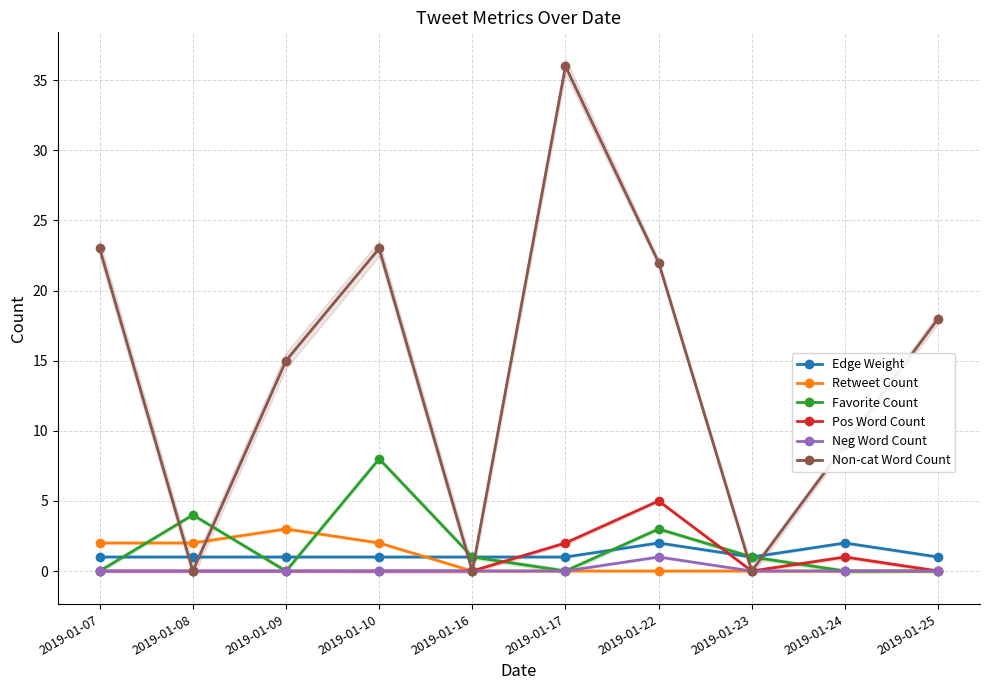

Reading left to right, extract all data points from this chart.

Edge Weight: 2019-01-07=1	2019-01-08=1	2019-01-09=1	2019-01-10=1	2019-01-16=1	2019-01-17=1	2019-01-22=2	2019-01-23=1	2019-01-24=2	2019-01-25=1
Retweet Count: 2019-01-07=2	2019-01-08=2	2019-01-09=3	2019-01-10=2	2019-01-16=0	2019-01-17=0	2019-01-22=0	2019-01-23=0	2019-01-24=0	2019-01-25=0
Favorite Count: 2019-01-07=0	2019-01-08=4	2019-01-09=0	2019-01-10=8	2019-01-16=1	2019-01-17=0	2019-01-22=3	2019-01-23=1	2019-01-24=0	2019-01-25=0
Pos Word Count: 2019-01-07=0	2019-01-08=0	2019-01-09=0	2019-01-10=0	2019-01-16=0	2019-01-17=2	2019-01-22=5	2019-01-23=0	2019-01-24=1	2019-01-25=0
Neg Word Count: 2019-01-07=0	2019-01-08=0	2019-01-09=0	2019-01-10=0	2019-01-16=0	2019-01-17=0	2019-01-22=1	2019-01-23=0	2019-01-24=0	2019-01-25=0
Non-cat Word Count: 2019-01-07=23	2019-01-08=0	2019-01-09=15	2019-01-10=23	2019-01-16=0	2019-01-17=36	2019-01-22=22	2019-01-23=0	2019-01-24=9	2019-01-25=18